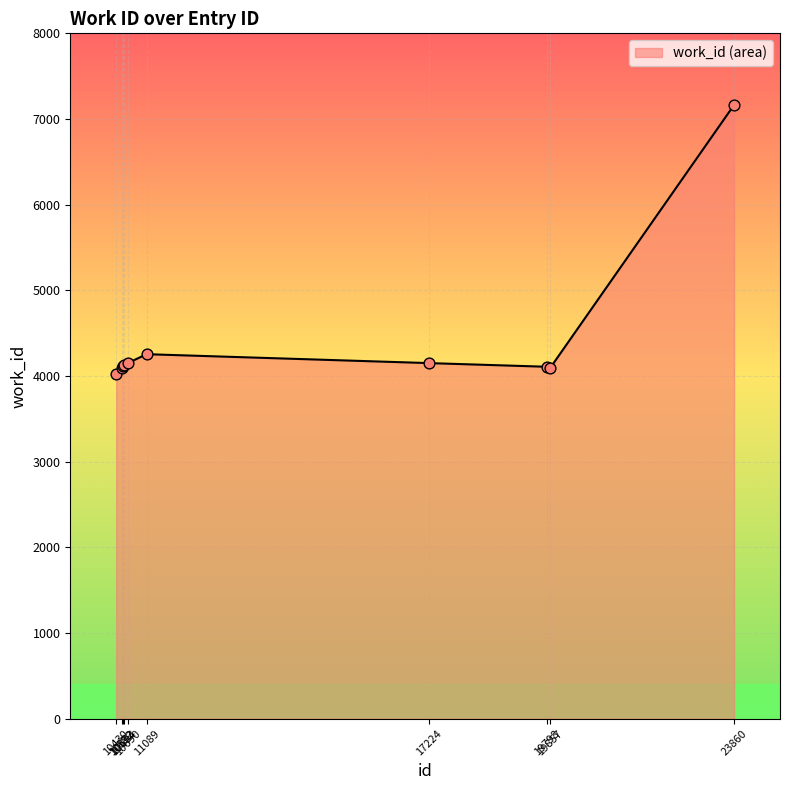

What is the ratio of the value at 19857 to the value at 10604?

1.0